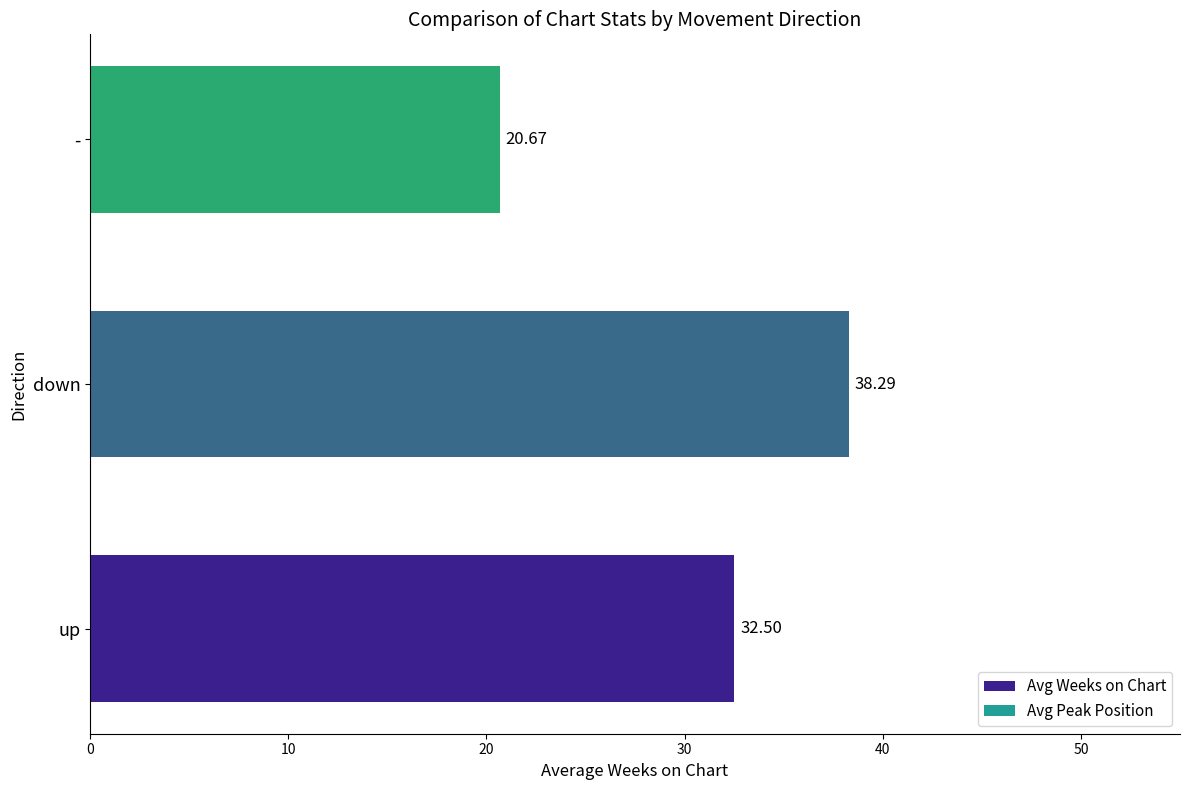

What is the average value?

30.5